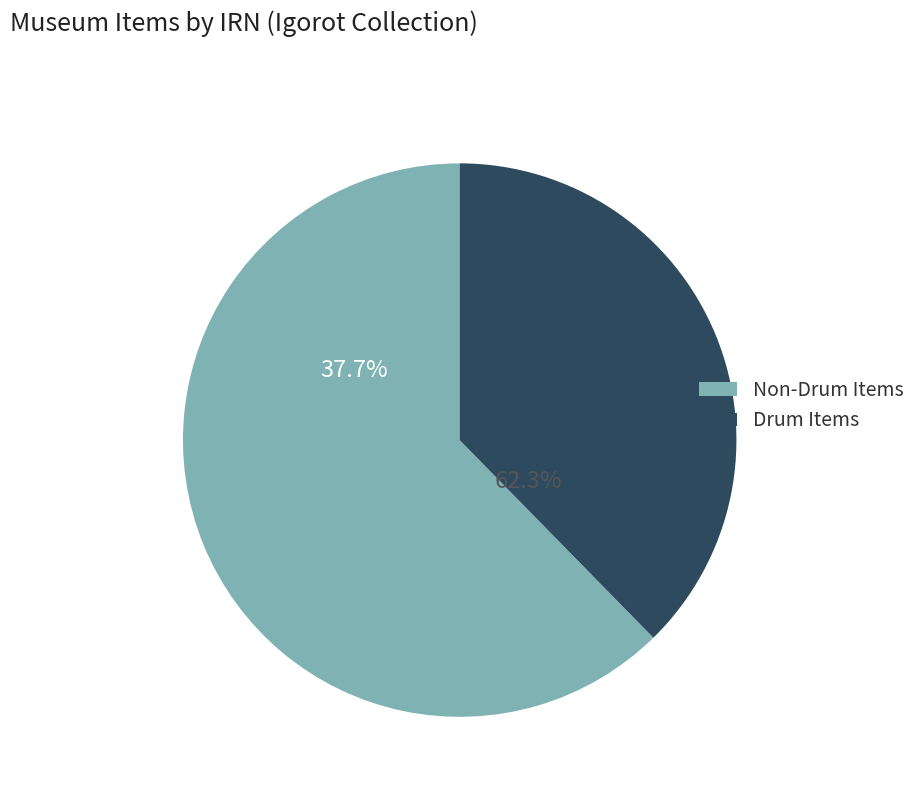

True or false: tobacco leaves section accounts for 6% of the total.

False